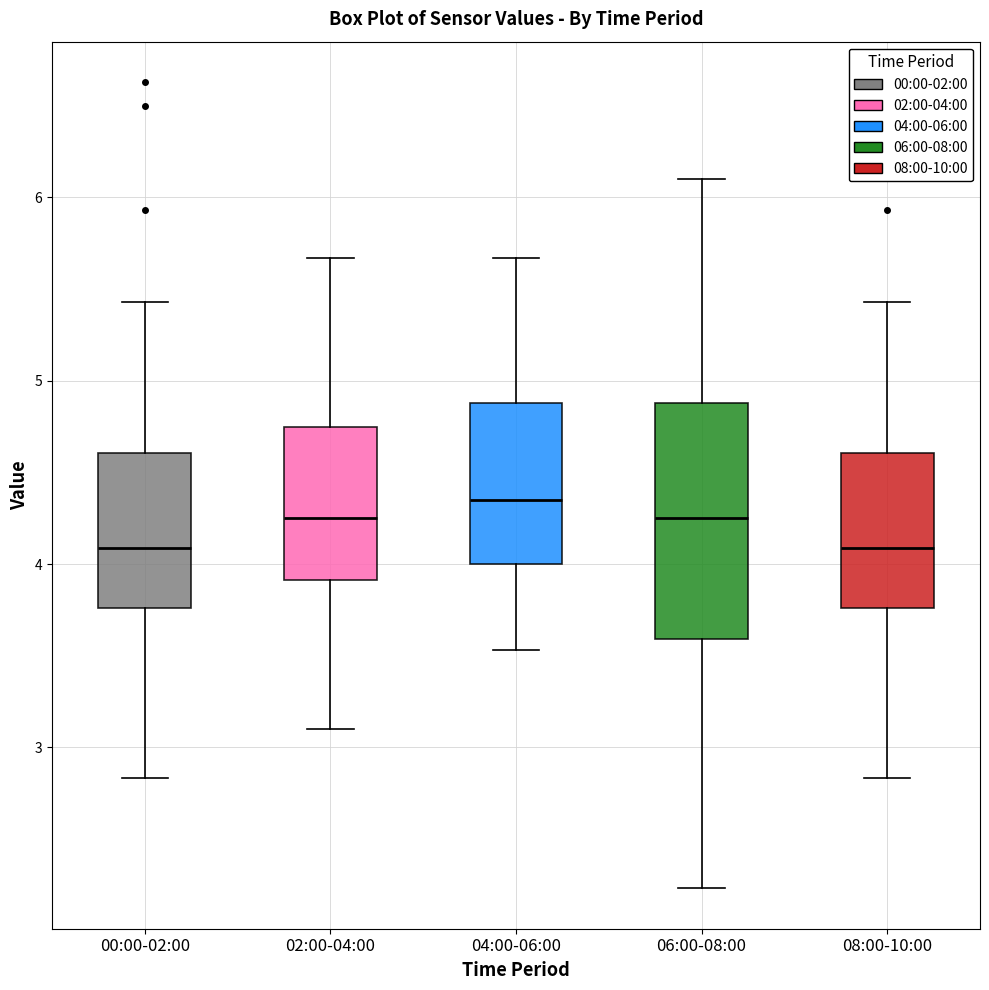

Reading left to right, transcribe this box plot: for each box, give where its median line is, the range the box spans, and where its two whiskers end, as read against the y-axis. The values are not printed on the chart, so give them approximately, as read against the axis.

00:00-02:00: median 4.1, box 3.8 to 4.6, whiskers 2.8 to 5.4
02:00-04:00: median 4.3, box 3.9 to 4.8, whiskers 3.1 to 5.7
04:00-06:00: median 4.4, box 4.0 to 4.9, whiskers 3.5 to 5.7
06:00-08:00: median 4.3, box 3.6 to 4.9, whiskers 2.2 to 6.1
08:00-10:00: median 4.1, box 3.8 to 4.6, whiskers 2.8 to 5.4